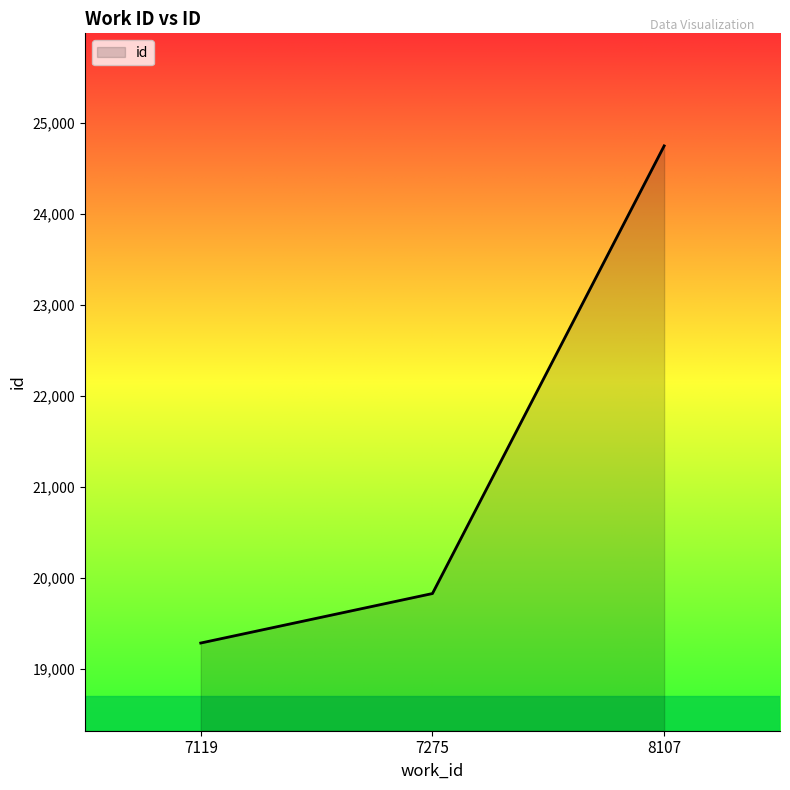

At which label is the value closest to 22013?

7275